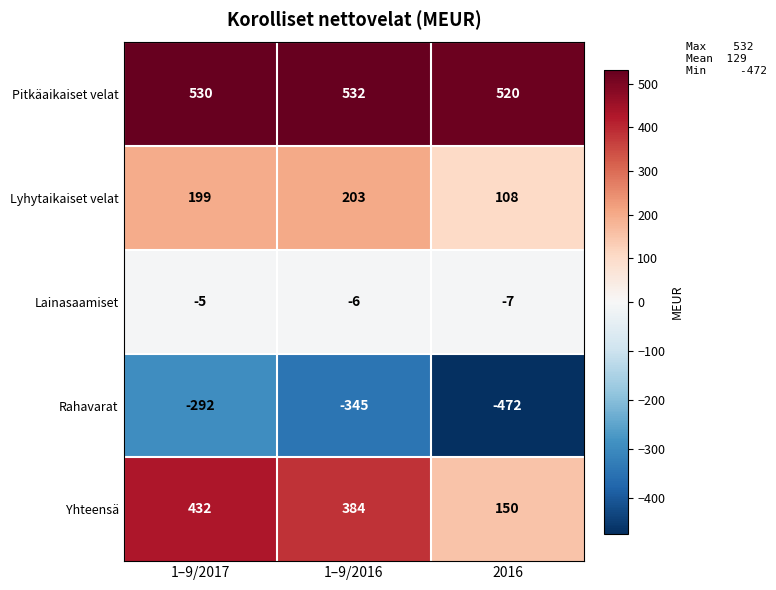

At which category is the sum across all series the highest?

1–9/2017